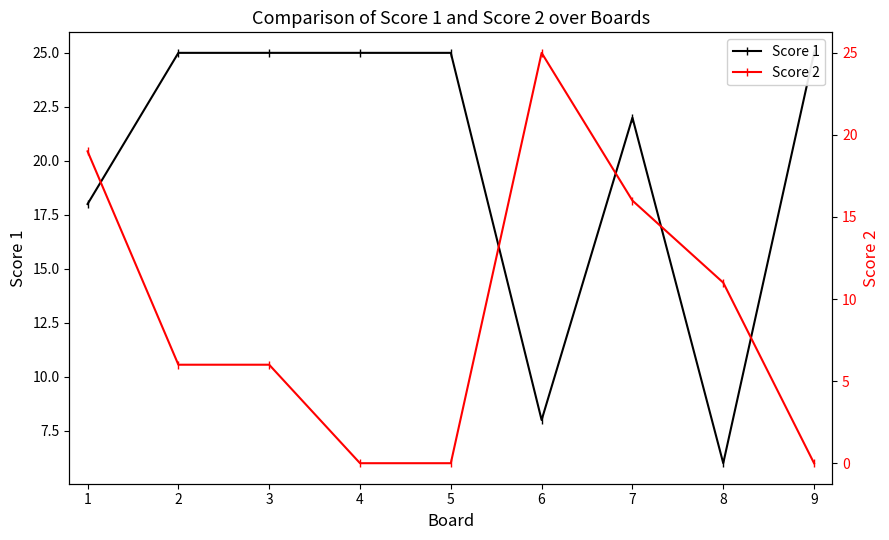

Is it true that Score 2 equals 17 at 5?

False